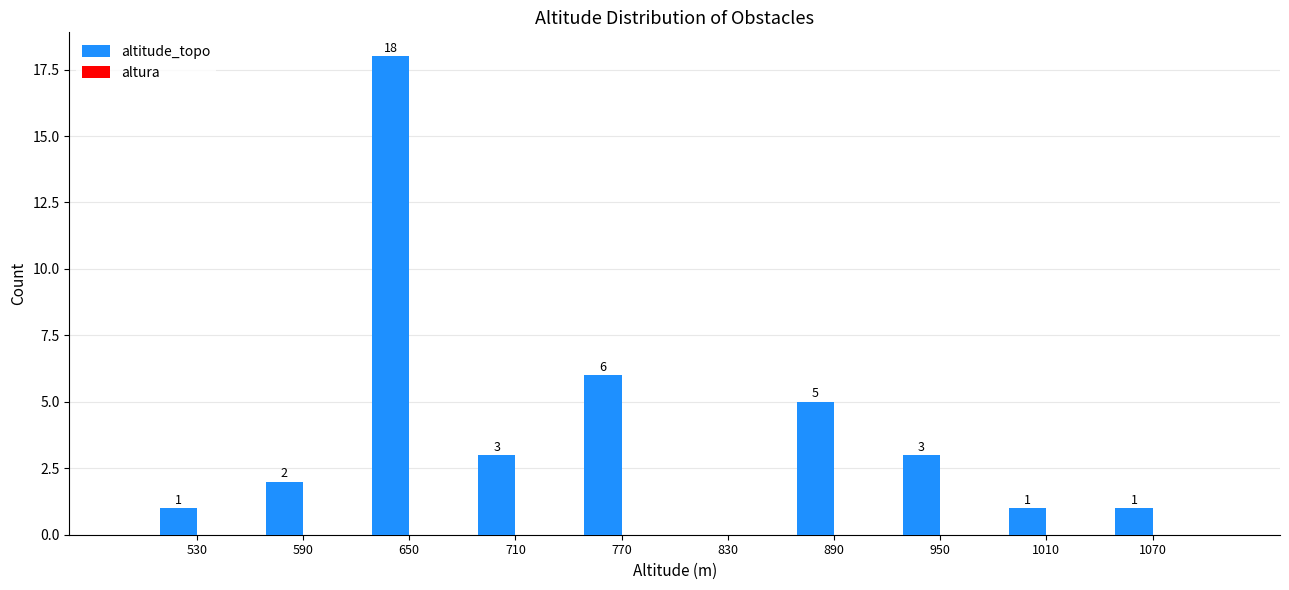

Reading right to left, what are all the values shown in this chart?

1070=1	1010=1	950=3	890=5	830=0	770=6	710=3	650=18	590=2	530=1